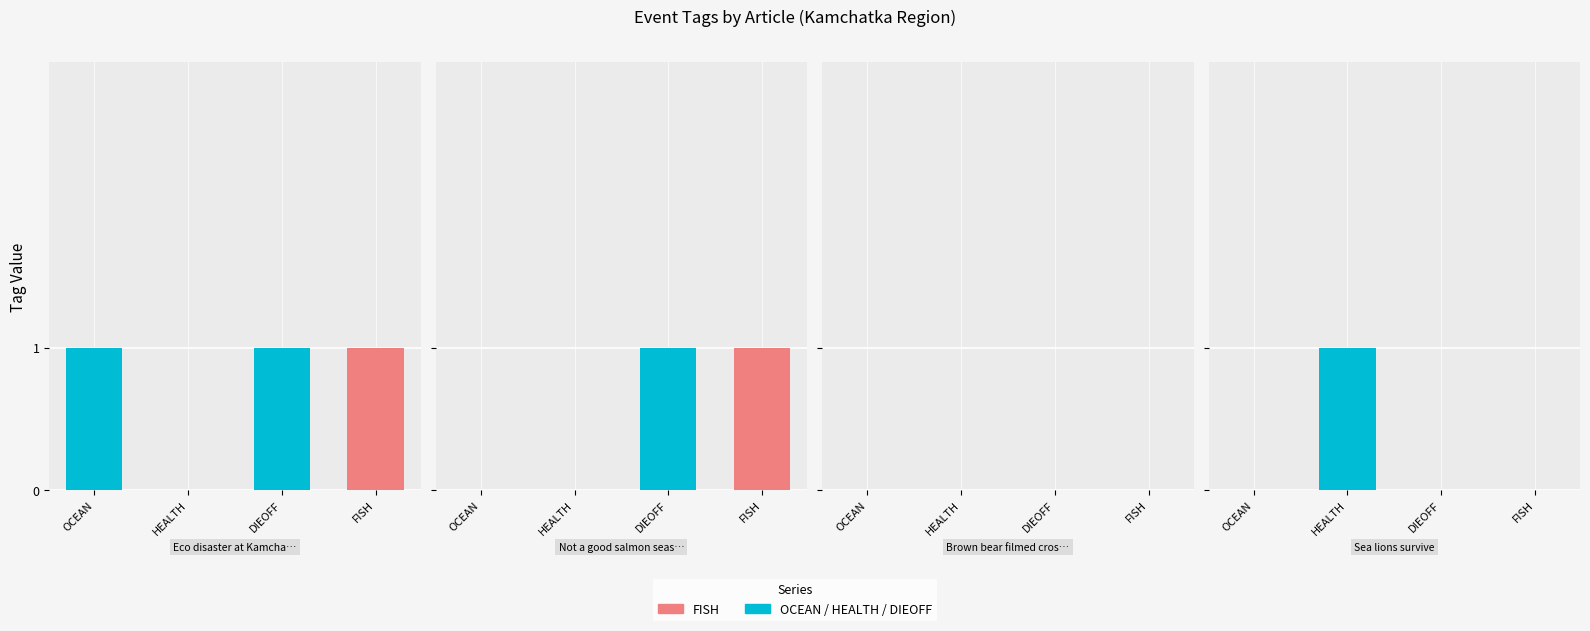

How many groups of bars are there?

4